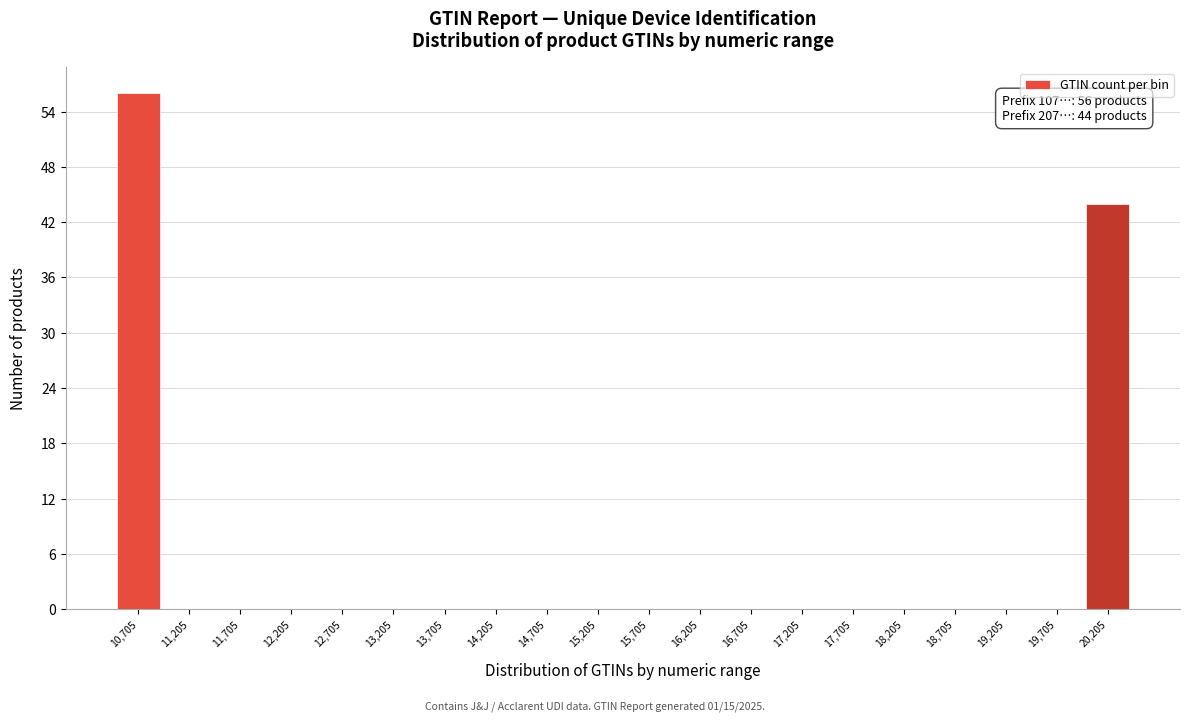

Reading left to right, list all the values displayed in this chart.

10,705=56	11,205=0	11,705=0	12,205=0	12,705=0	13,205=0	13,705=0	14,205=0	14,705=0	15,205=0	15,705=0	16,205=0	16,705=0	17,205=0	17,705=0	18,205=0	18,705=0	19,205=0	19,705=0	20,205=44